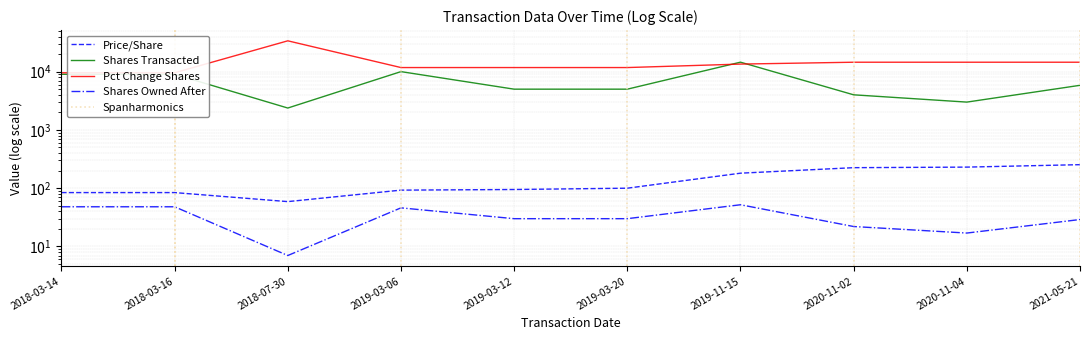

Is the value of pctchgSharesOwned at 2020-11-04 greater than the value of sharesOwnedFollowingTransaction at 2018-03-16?

No